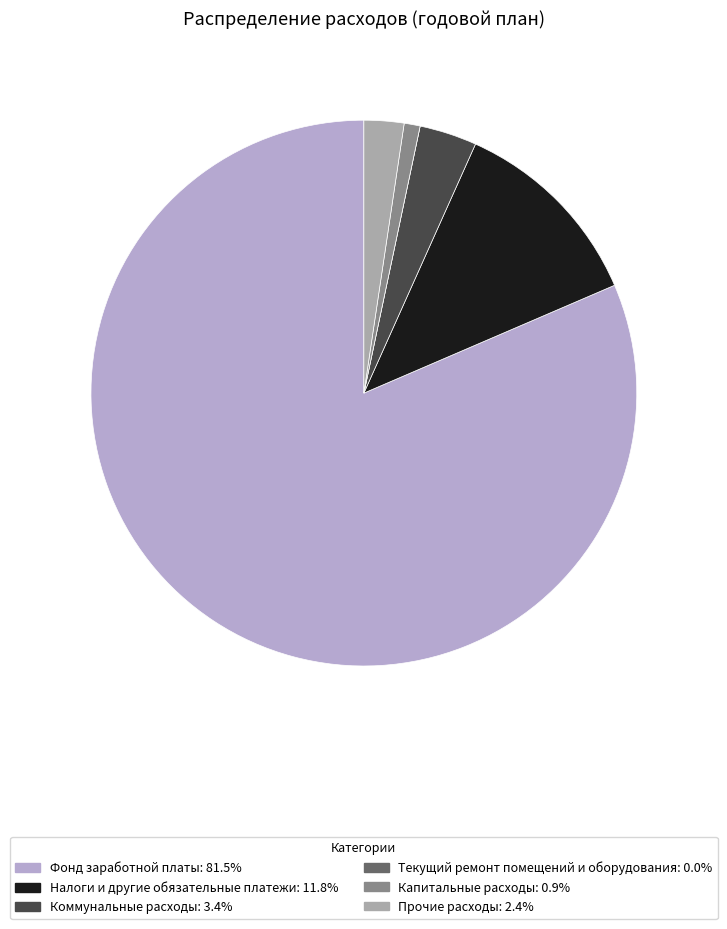

Does Коммунальные расходы account for over 50% of the chart?

No